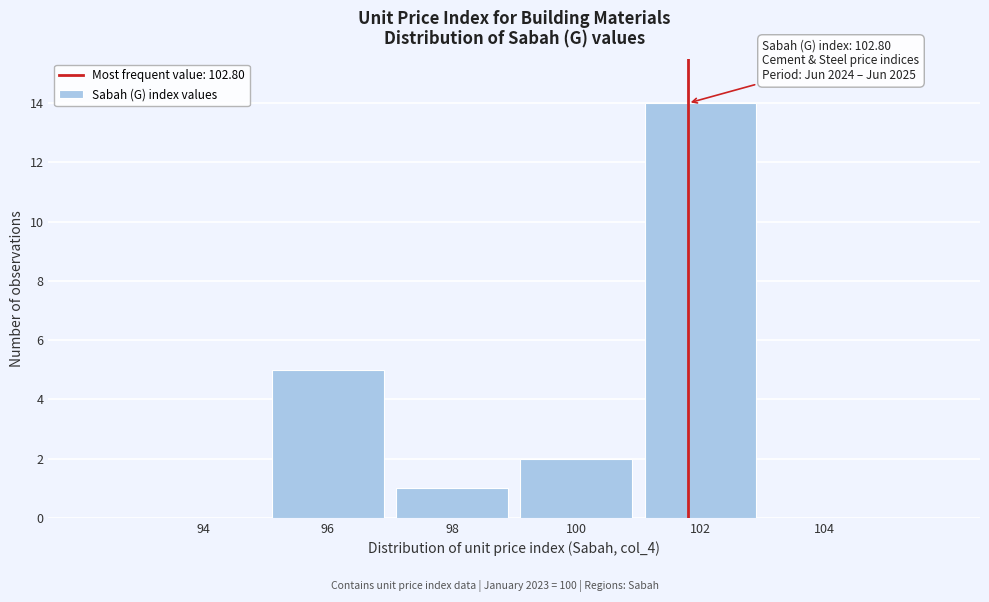

Reading left to right, transcribe all the data shown in this chart.

94=0	96=5	98=1	100=2	102=14	104=0